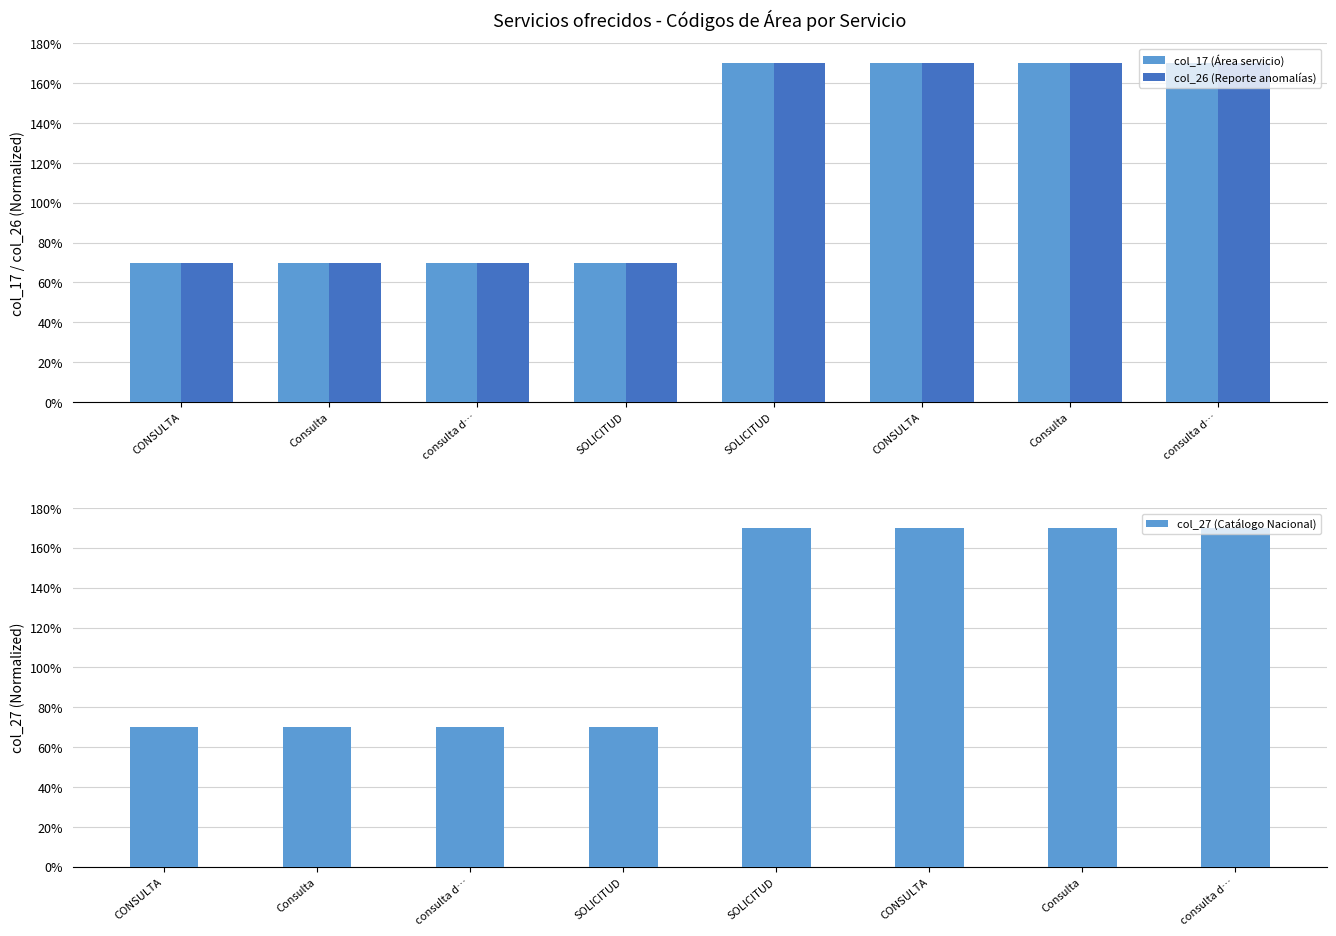

Reading left to right, extract all data points from this chart.

col_17 (Área servicio): CONSULTA=70.0	Consulta=70.0	consulta d…=70.0	SOLICITUD=70.0	SOLICITUD=170.0	CONSULTA=170.0	Consulta=170.0	consulta d…=170.0
col_26 (Reporte anomalías): CONSULTA=70.0	Consulta=70.0	consulta d…=70.0	SOLICITUD=70.0	SOLICITUD=170.0	CONSULTA=170.0	Consulta=170.0	consulta d…=170.0
col_27 (Catálogo Nacional): CONSULTA=70.0	Consulta=70.0	consulta d…=70.0	SOLICITUD=70.0	SOLICITUD=170.0	CONSULTA=170.0	Consulta=170.0	consulta d…=170.0